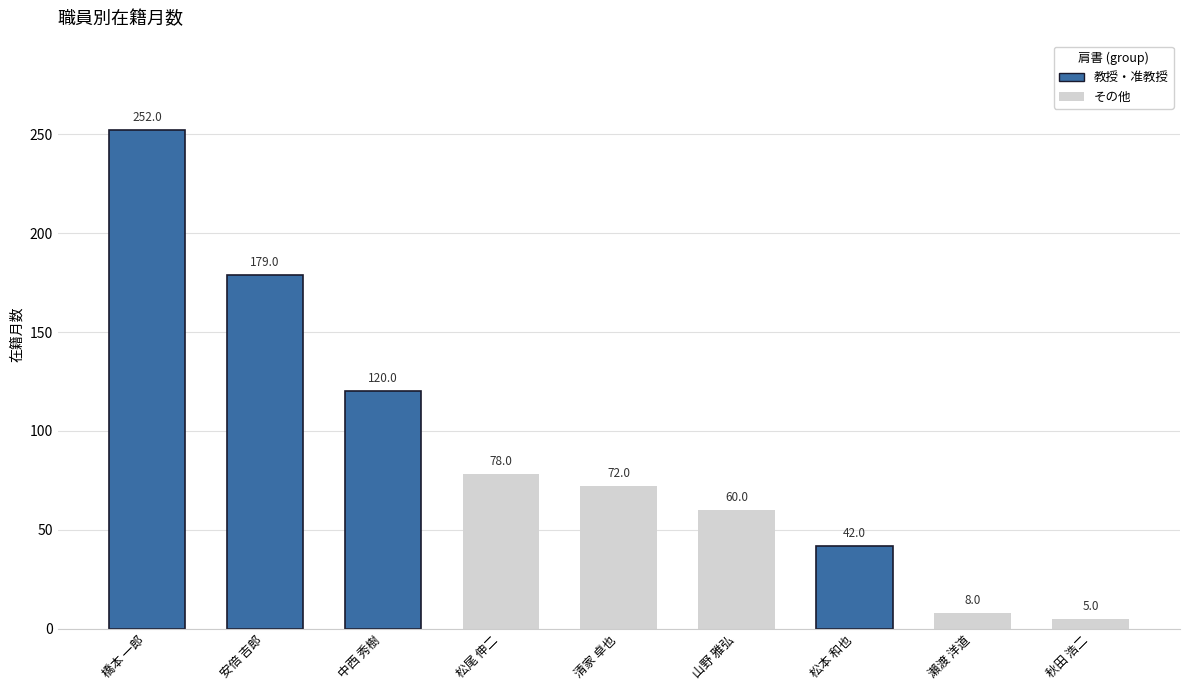

List the labels in order of value, smallest first.

秋田 浩二, 瀨渡 洋道, 松本 和也, 山野 雅弘, 清家 卓也, 松尾 伸二, 中西 秀樹, 安倍 吉郎, 橋本 一郎